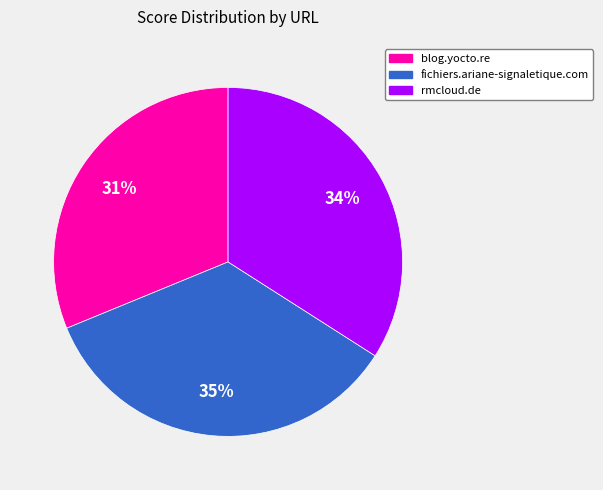

Does blog.yocto.re represent more than half of the total?

No